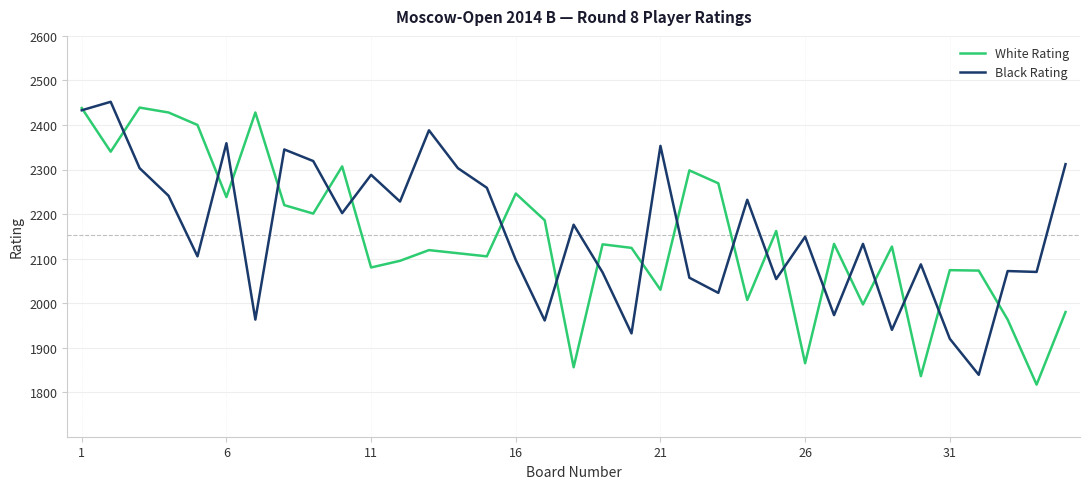

What is the smallest value displayed?

1817